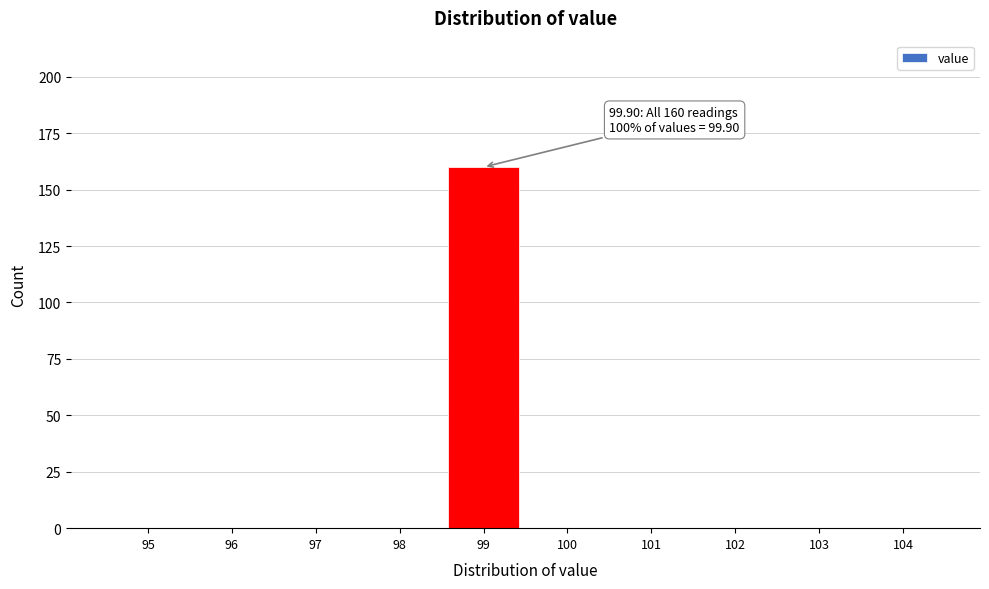

Reading left to right, transcribe all the data shown in this chart.

95=0	96=0	97=0	98=0	99=160	100=0	101=0	102=0	103=0	104=0